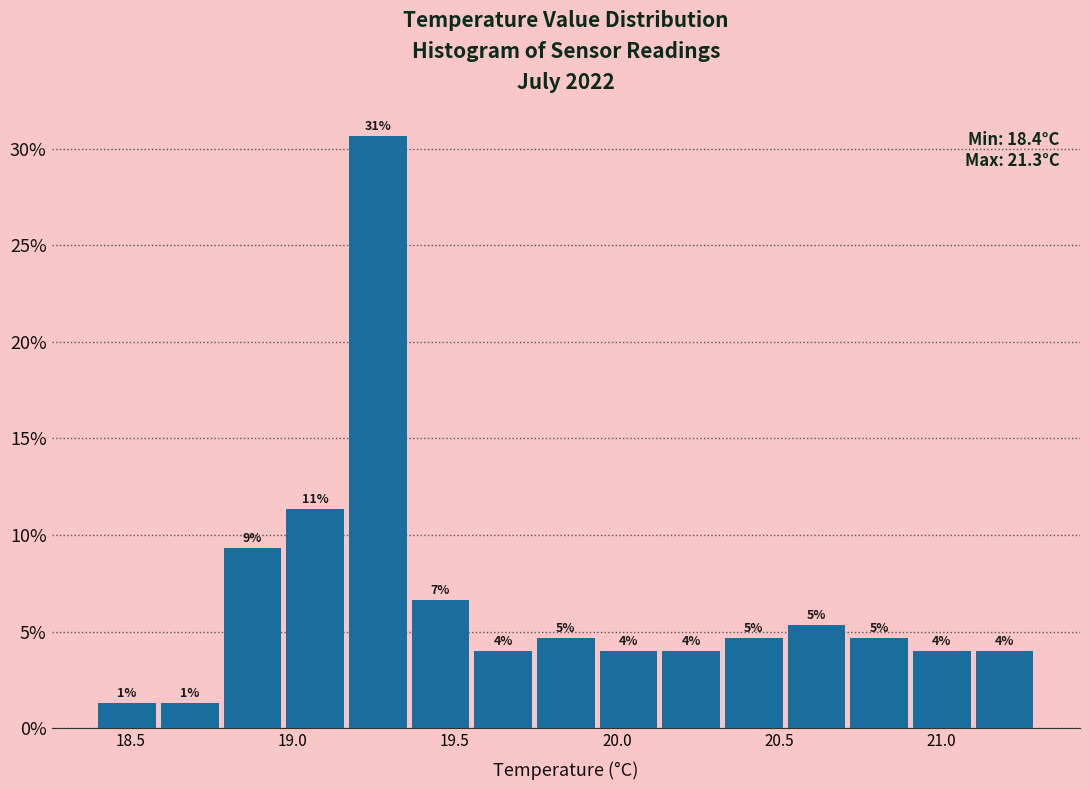

Around what value on the x-axis is the tallest bar? Give the approximate position of its centre, as read against the axis.

19.25